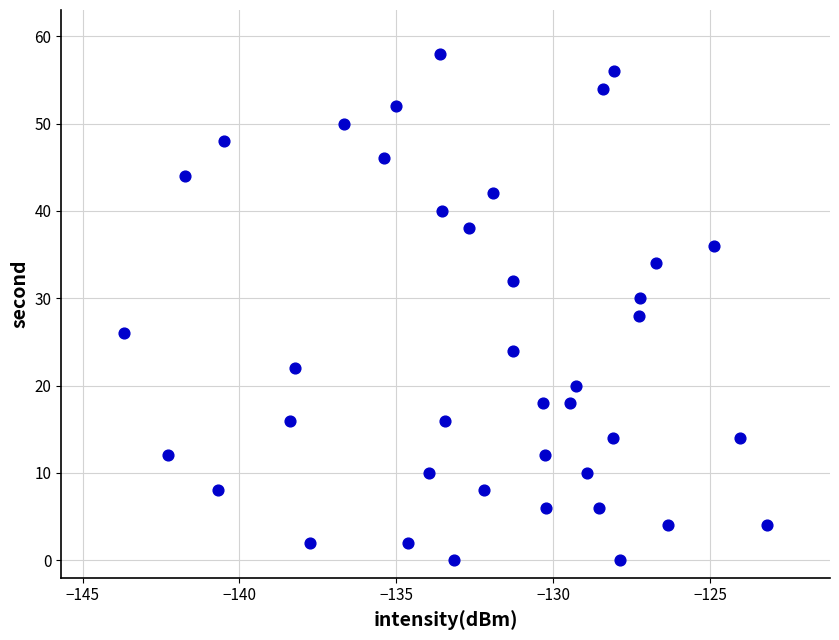

What is the range of Y values (max minus min)?

58